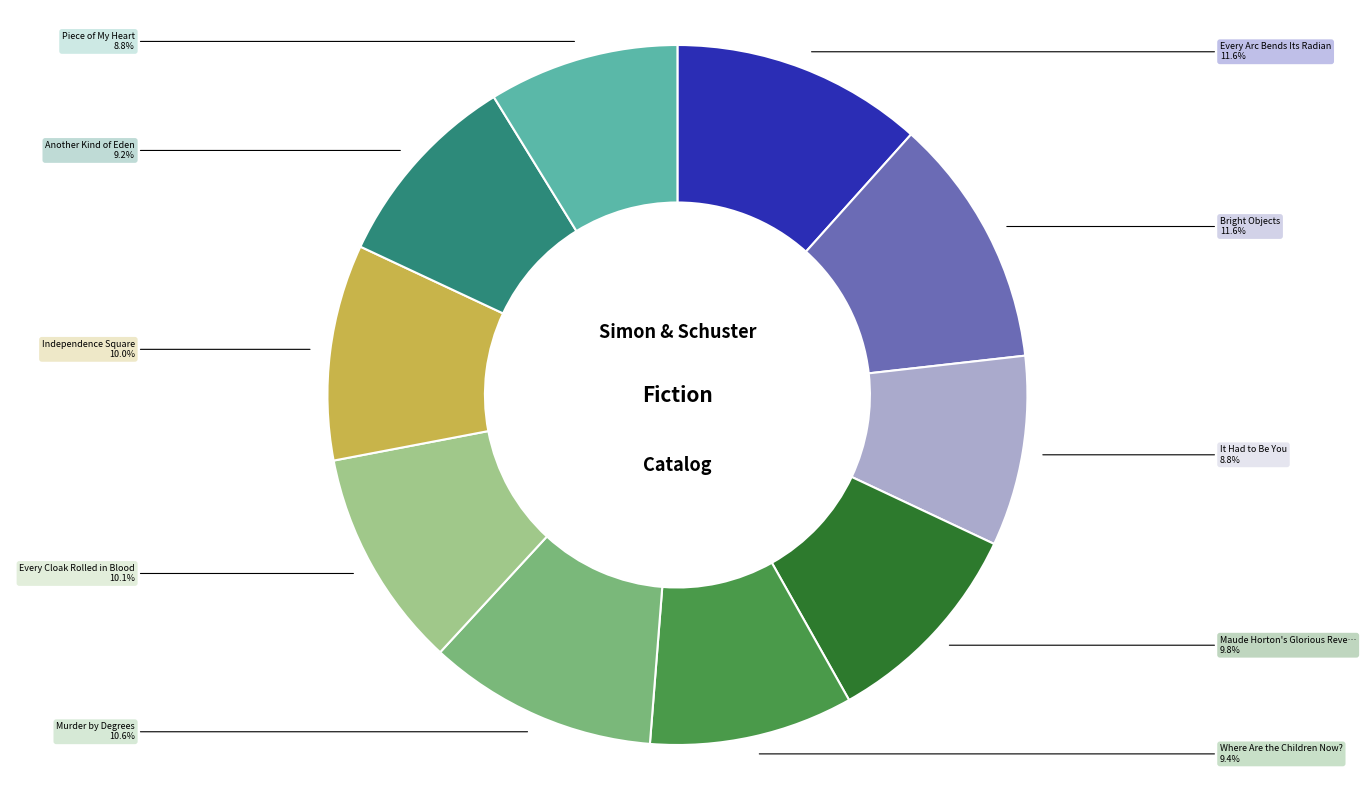

Count the number of slices in the pie.

10